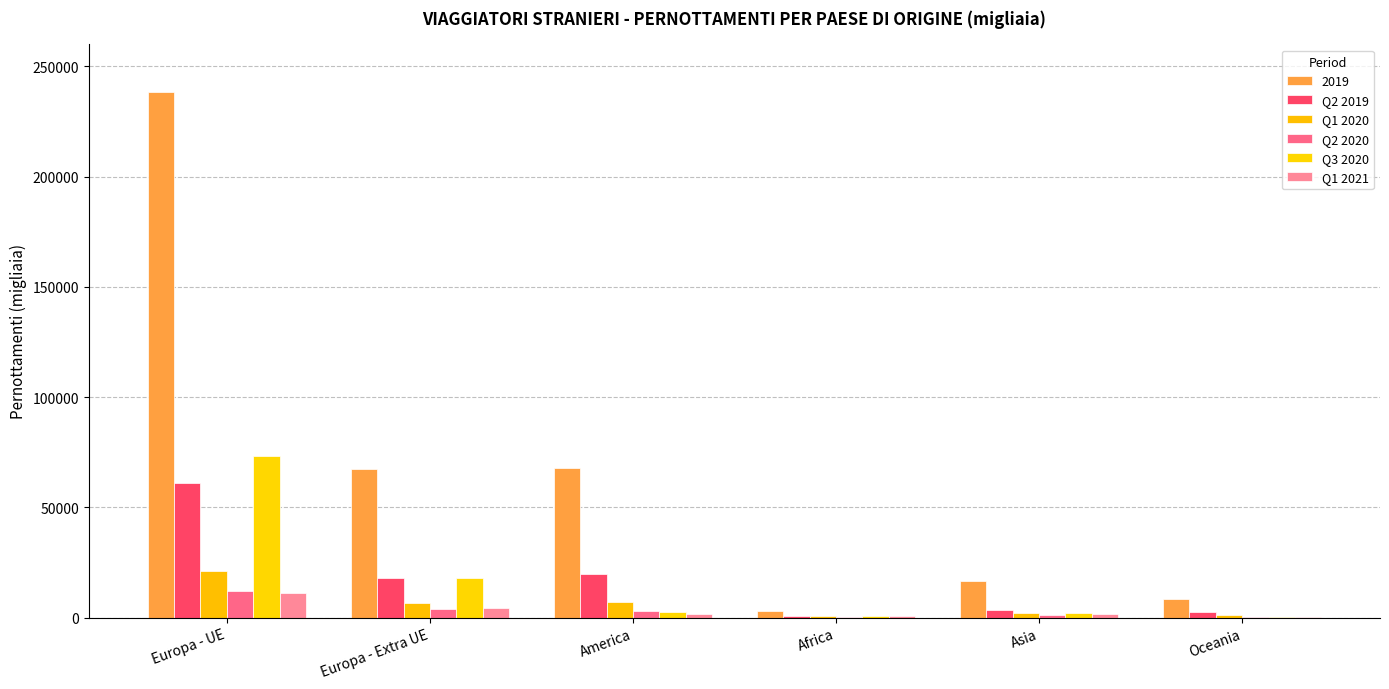

Which category has the lowest value across all series?

Oceania